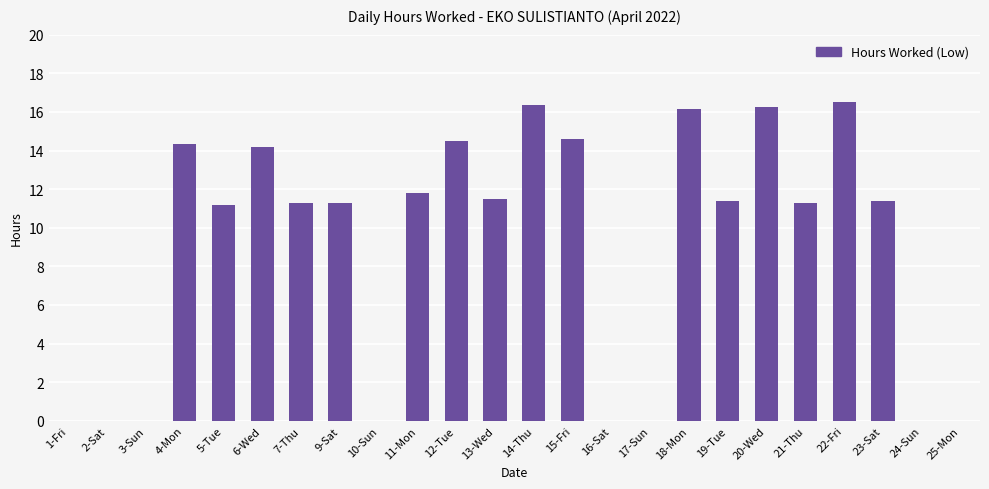

The chart shows a value of 0.0 at 3-Sun. True or false?

True